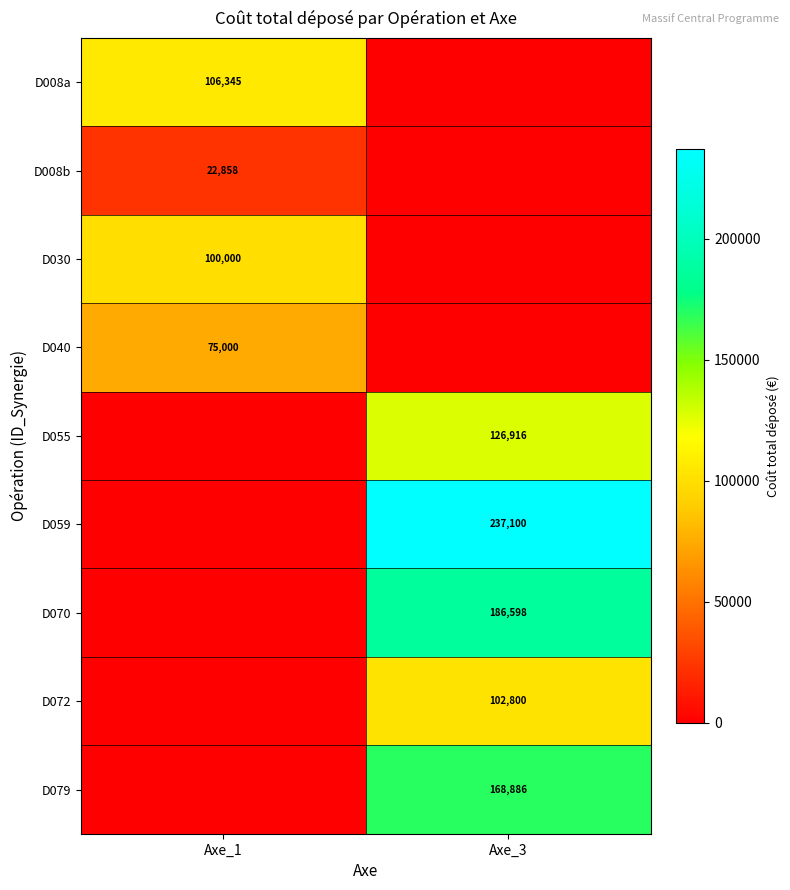

The value of D072 at Axe_3 is 102800. True or false?

True